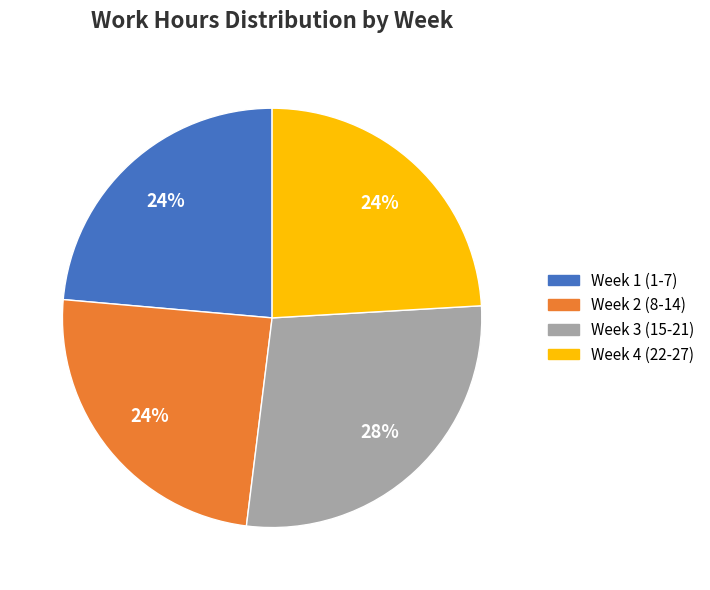

To the nearest percent, what is the difference between the largest and smallest slice percentages?

4%